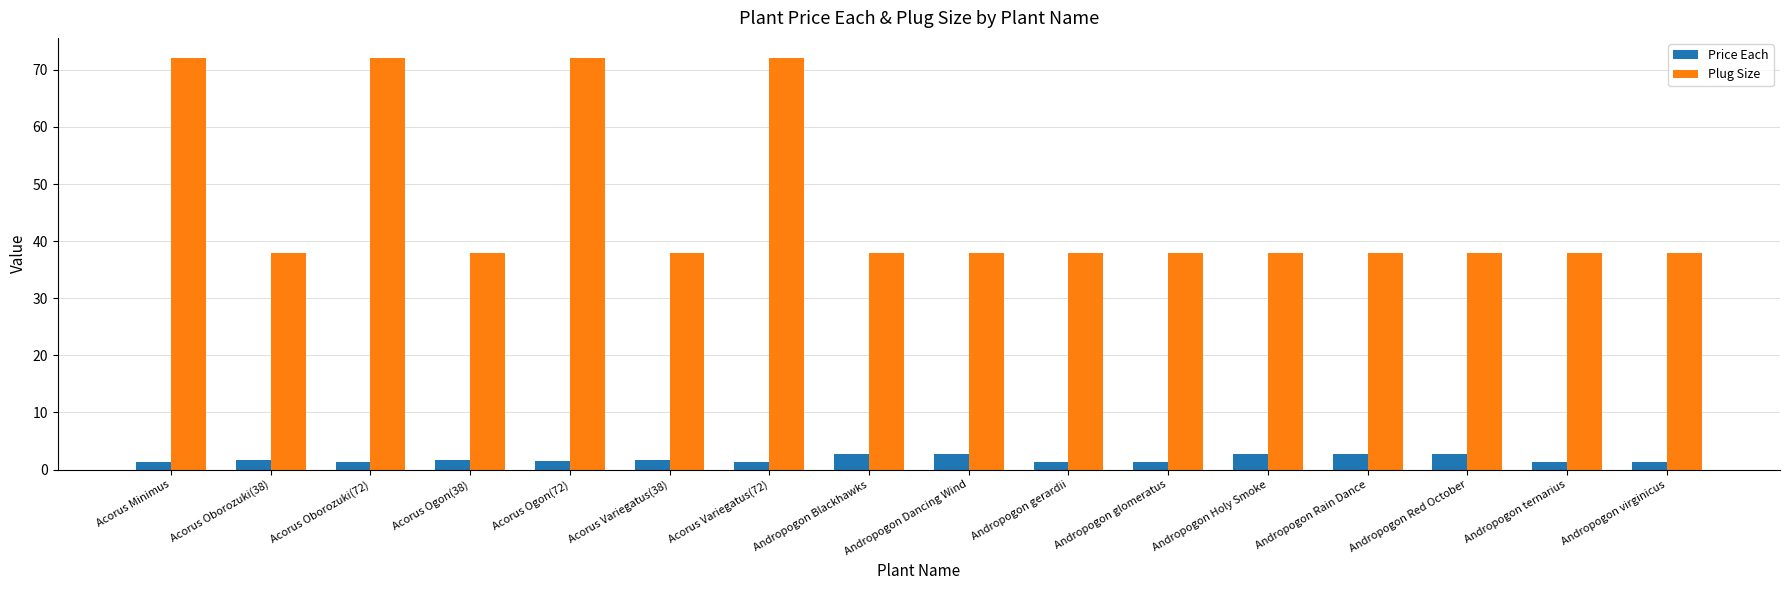

Is the value of Price Each at Acorus Oborozuki(38) greater than the value of Plug Size at Acorus Ogon(72)?

No